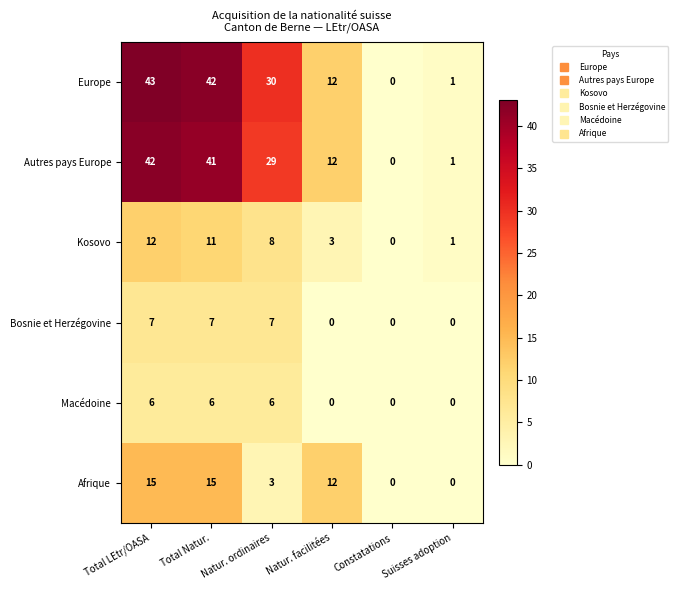

Is it true that Europe equals 30 at Natur. ordinaires?

True